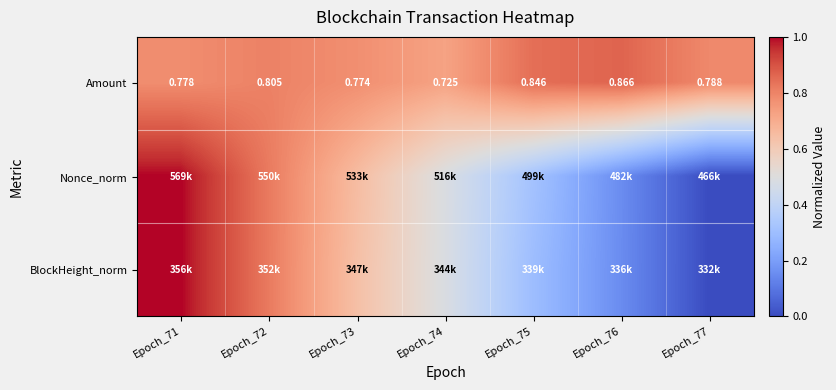

How many categories are shown in the chart?

7